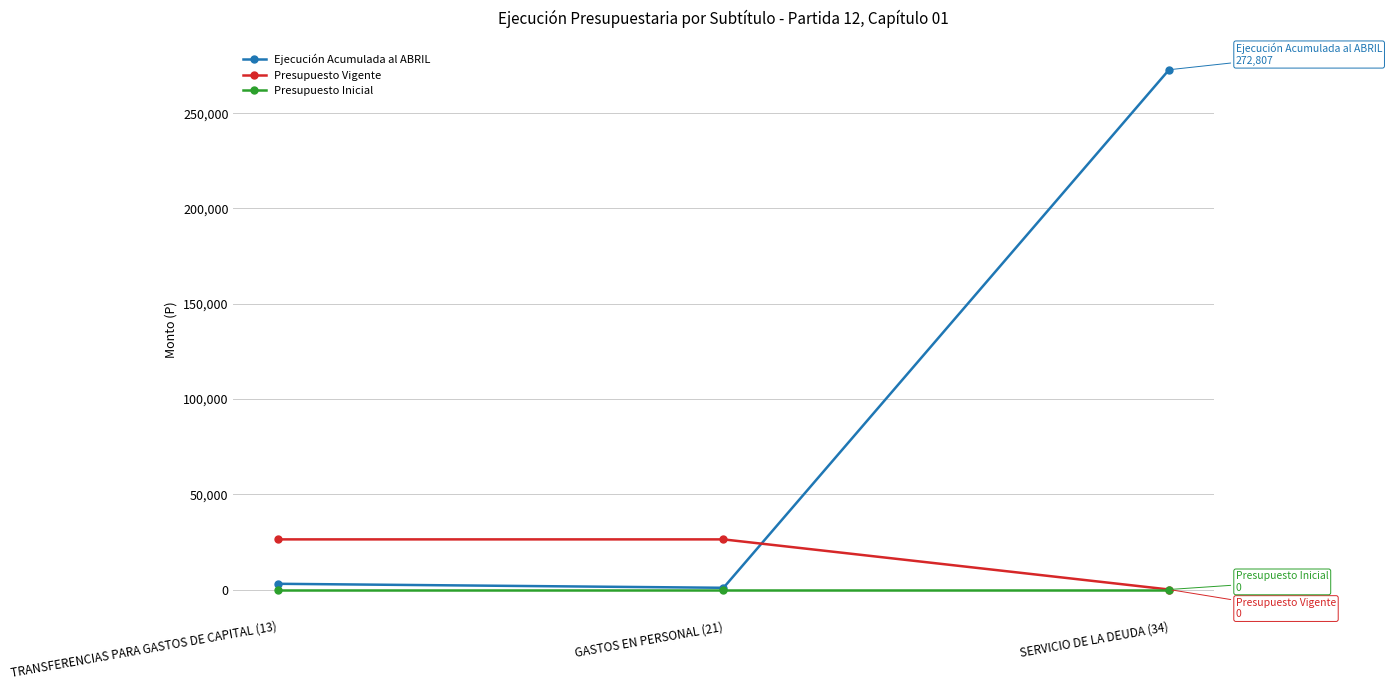

Reading left to right, what are all the values shown in this chart?

Ejecución Acumulada al ABRIL: TRANSFERENCIAS PARA GASTOS DE CAPITAL (13)=3000	GASTOS EN PERSONAL (21)=900	SERVICIO DE LA DEUDA (34)=272807
Presupuesto Vigente: TRANSFERENCIAS PARA GASTOS DE CAPITAL (13)=26309	GASTOS EN PERSONAL (21)=26309	SERVICIO DE LA DEUDA (34)=0
Presupuesto Inicial: TRANSFERENCIAS PARA GASTOS DE CAPITAL (13)=0	GASTOS EN PERSONAL (21)=0	SERVICIO DE LA DEUDA (34)=0